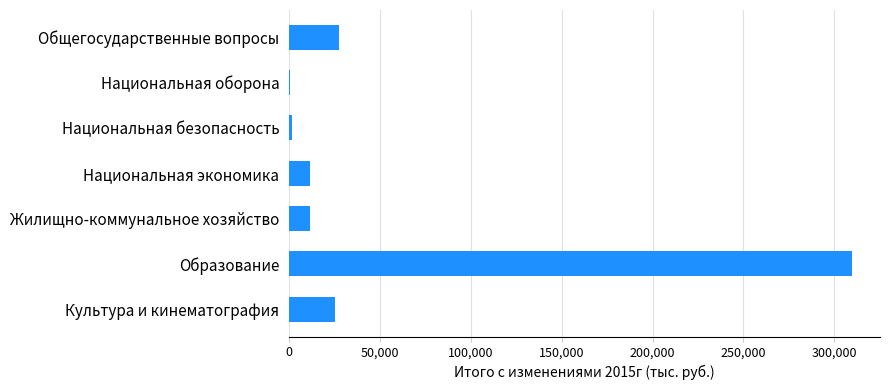

What is the sum of all values?

387924.9